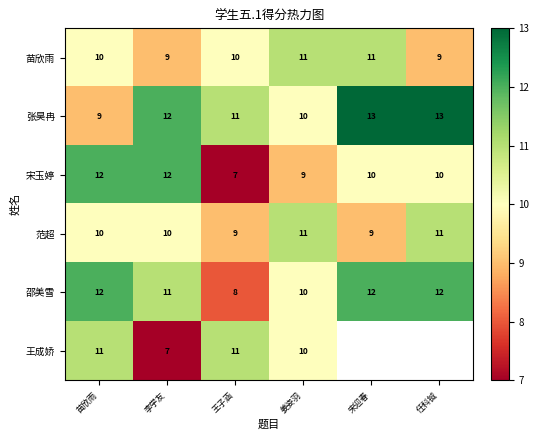

The 苗欣雨 series shows 17 at 王子涵. True or false?

False